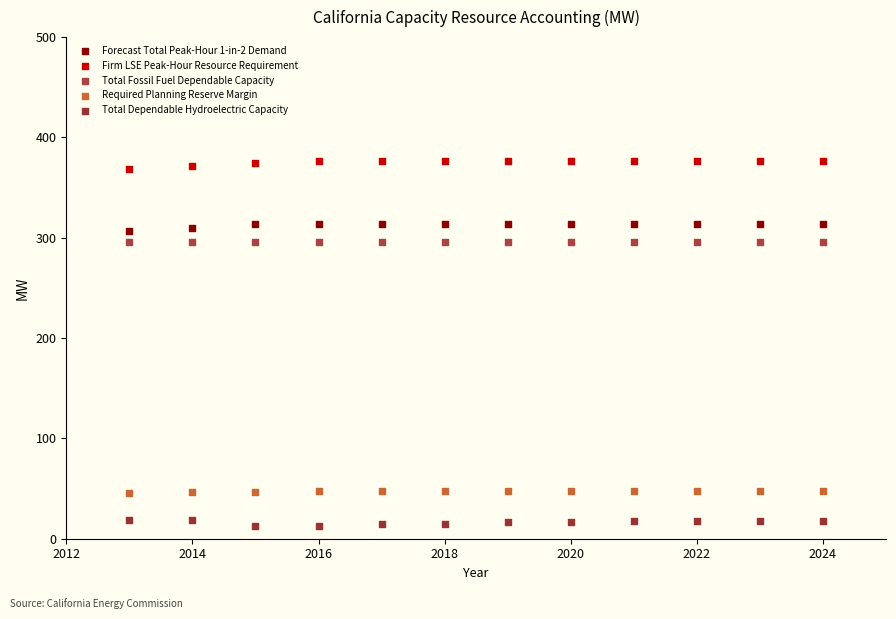

What are all the series names shown in the legend?

Forecast Total Peak-Hour 1-in-2 Demand, Firm LSE Peak-Hour Resource Requirement, Total Fossil Fuel Dependable Capacity, Required Planning Reserve Margin, Total Dependable Hydroelectric Capacity